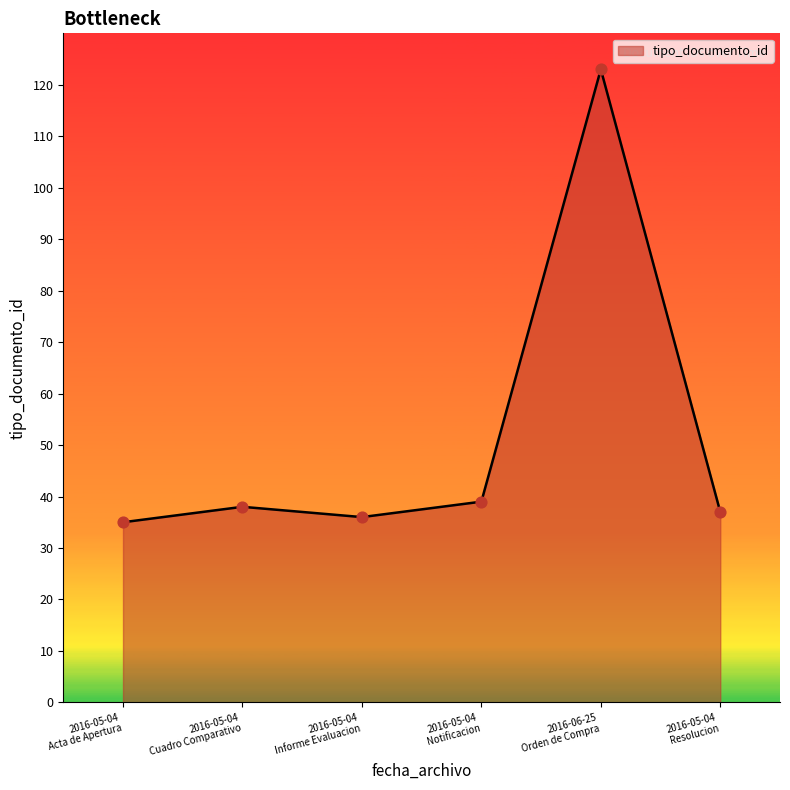

What is the greatest value displayed?

123